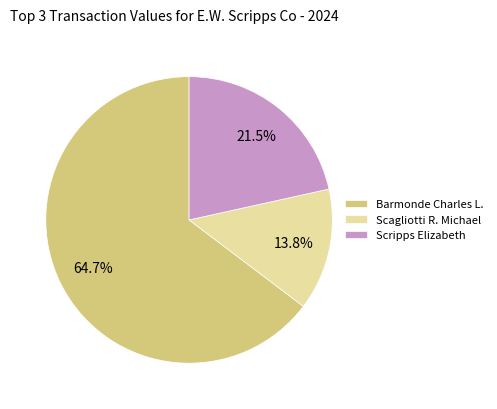

Between Barmonde Charles L. and Scagliotti R. Michael, which is larger?

Barmonde Charles L.